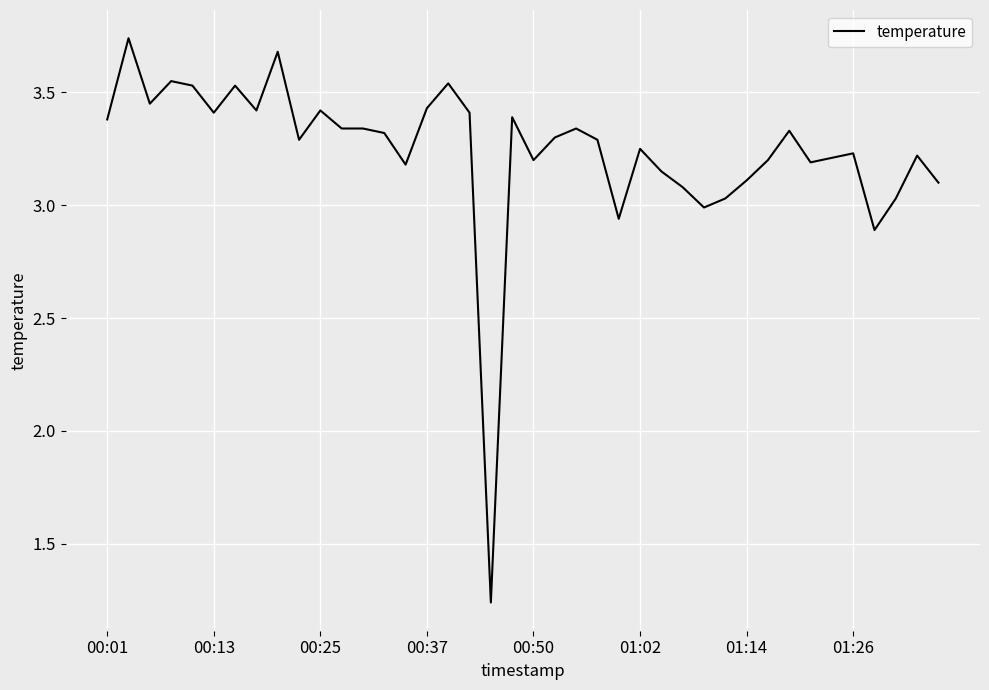

Does the chart display data point markers on the line(s)?

No